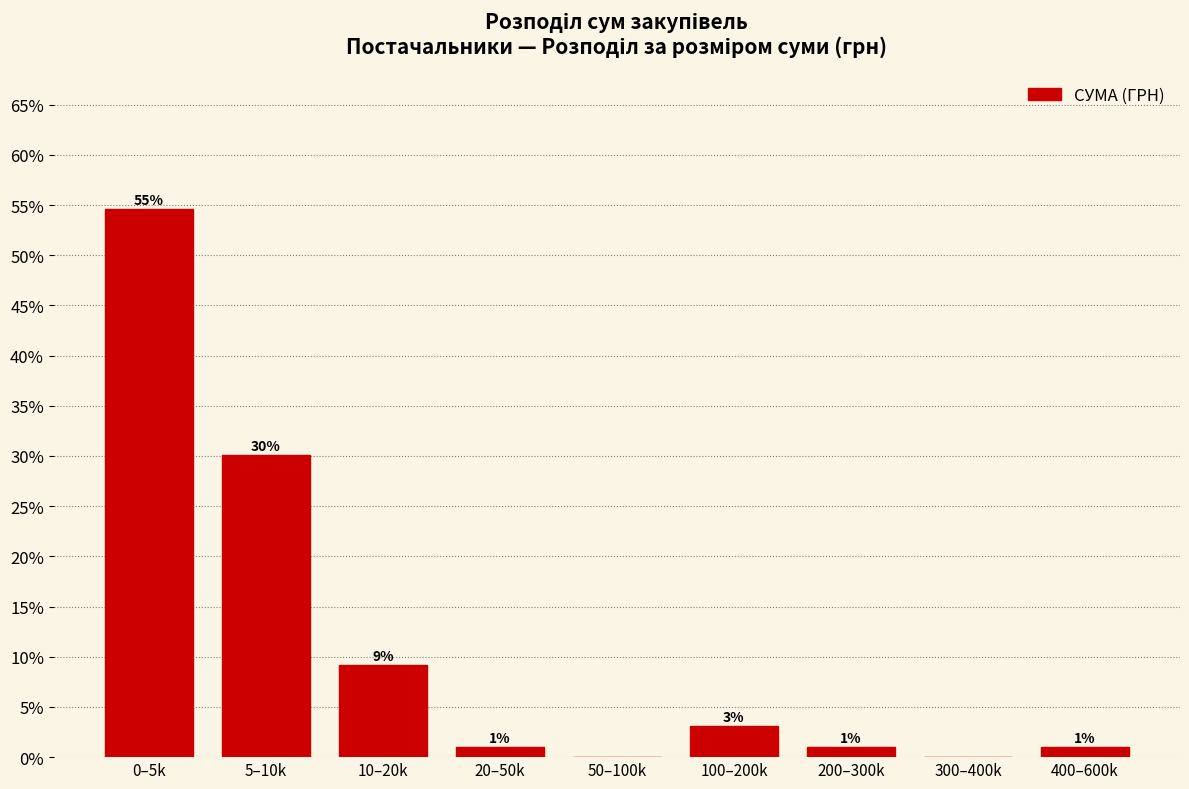

Is it true that the value at 50–100k is 34.8?

False